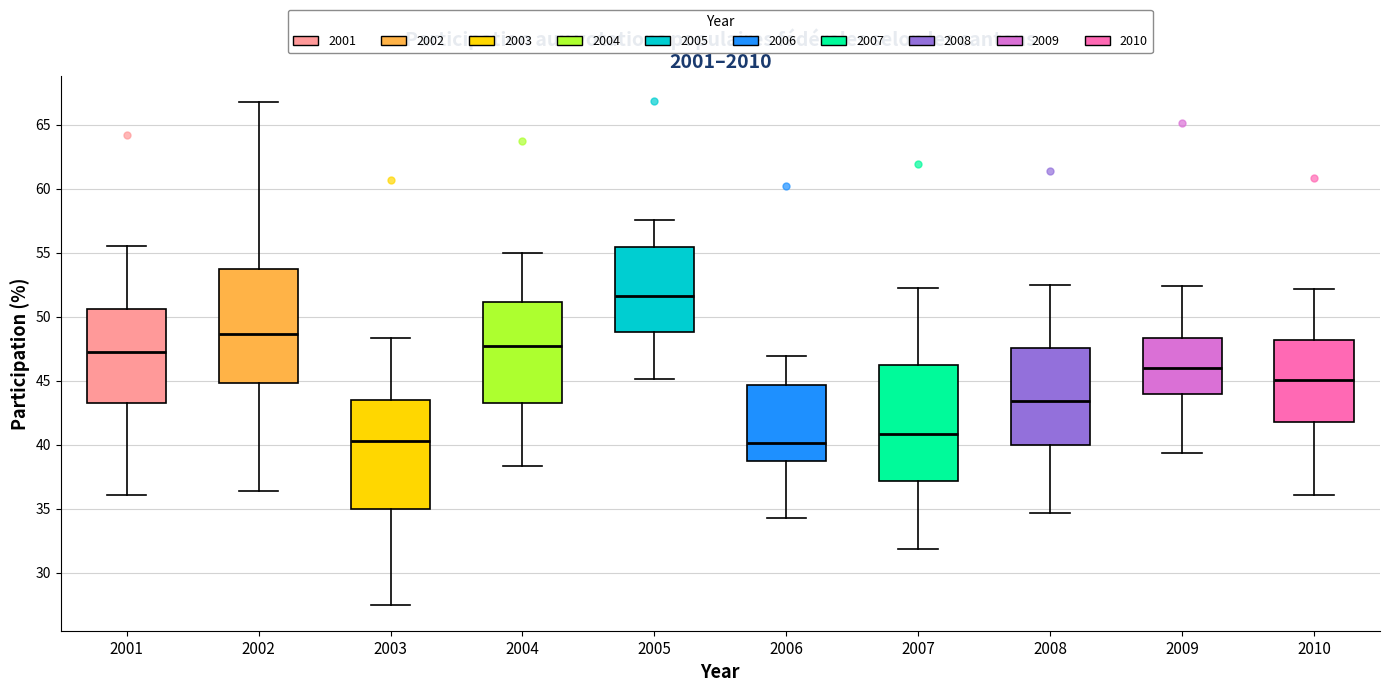

Reading left to right, transcribe this box plot: for each box, give where its median line is, the range the box spans, and where its two whiskers end, as read against the y-axis. The values are not printed on the chart, so give them approximately, as read against the axis.

2001: median 47.0, box 43.0 to 50.5, whiskers 36.0 to 55.5
2002: median 48.5, box 45.0 to 54.0, whiskers 36.5 to 67.0
2003: median 40.5, box 35.0 to 43.5, whiskers 27.5 to 48.5
2004: median 47.5, box 43.5 to 51.0, whiskers 38.5 to 55.0
2005: median 51.5, box 49.0 to 55.5, whiskers 45.0 to 57.5
2006: median 40.0, box 39.0 to 44.5, whiskers 34.5 to 47.0
2007: median 41.0, box 37.0 to 46.0, whiskers 32.0 to 52.0
2008: median 43.5, box 40.0 to 47.5, whiskers 34.5 to 52.5
2009: median 46.0, box 44.0 to 48.5, whiskers 39.5 to 52.5
2010: median 45.0, box 41.5 to 48.0, whiskers 36.0 to 52.0